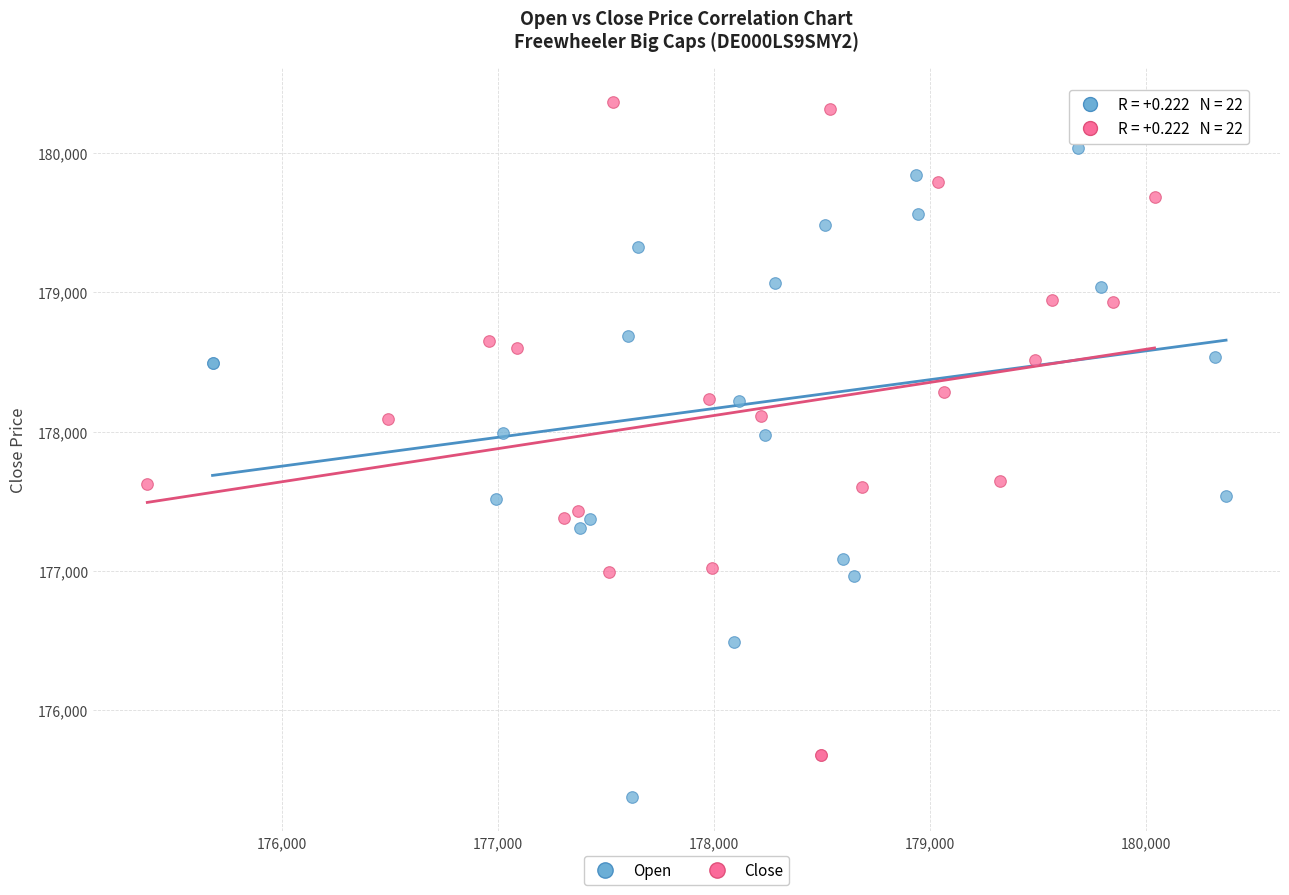

Which series contains the highest Y value?

Close